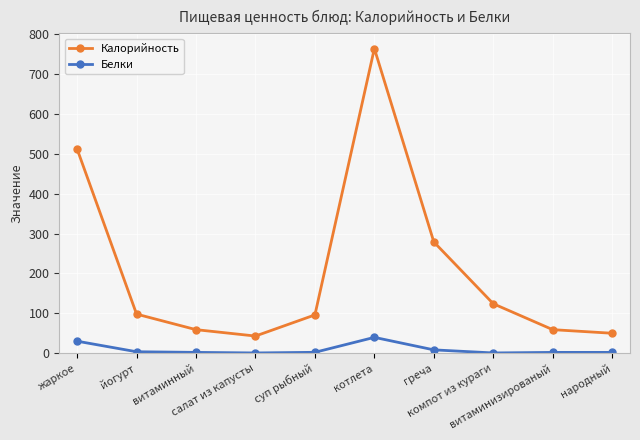

What is the average value of the Калорийность series?

208.4